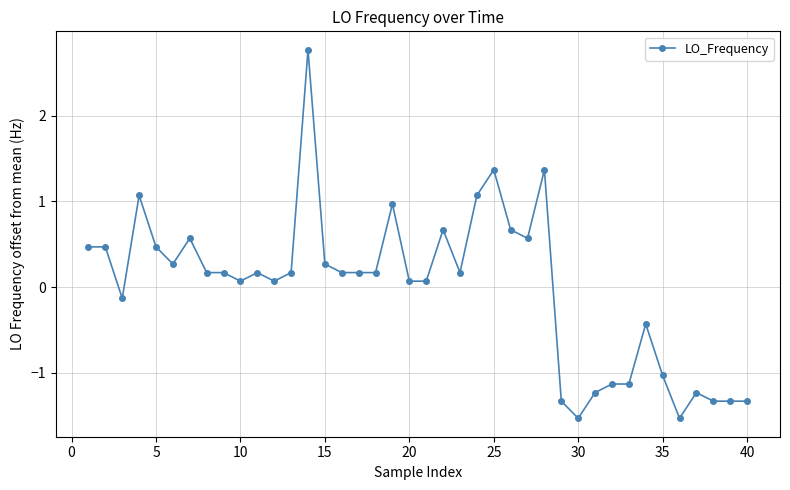

What is the value of the 6th point from the left?

0.3